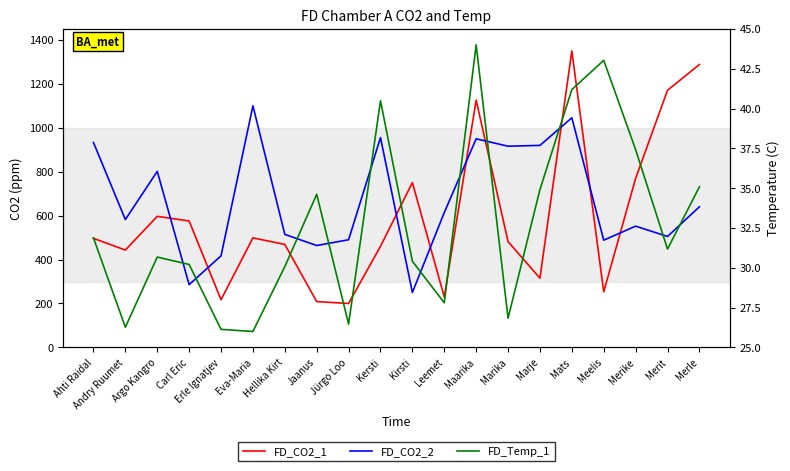

What are all the series names shown in the legend?

FD_CO2_1, FD_CO2_2, FD_Temp_1